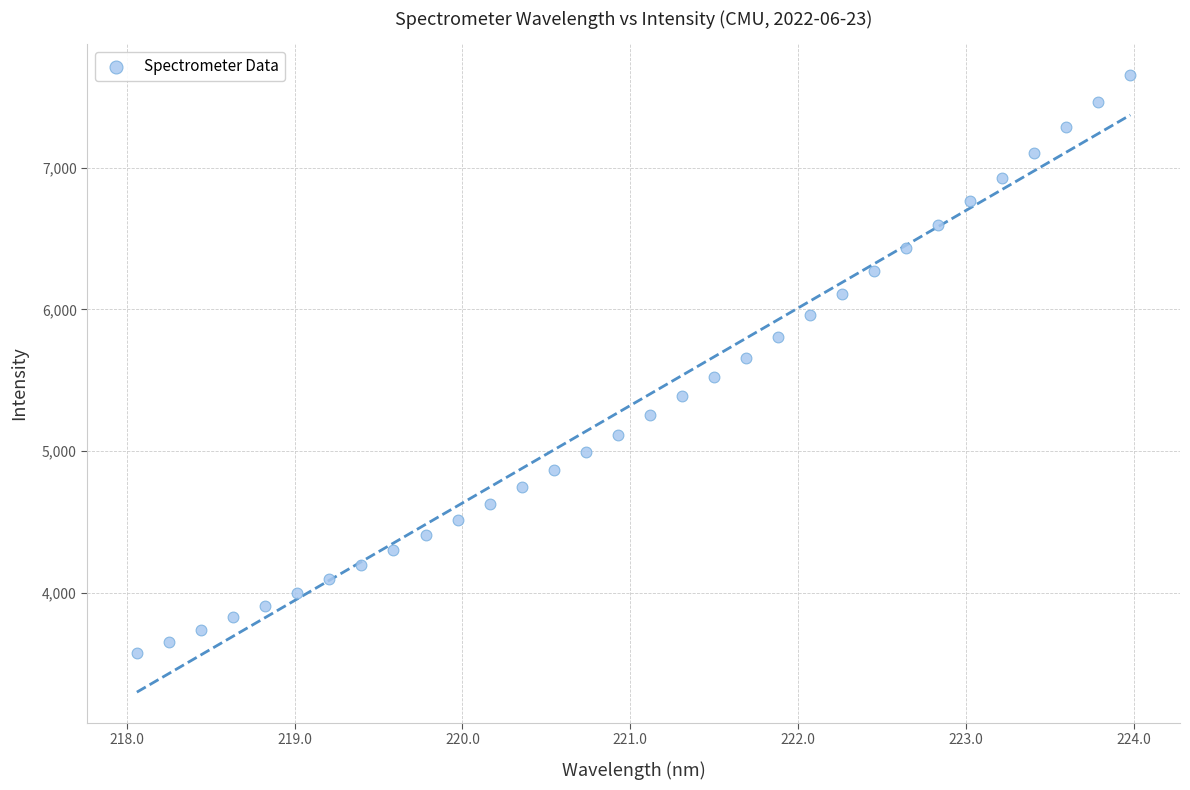

What is the range of Y values (max minus min)?

4077.6